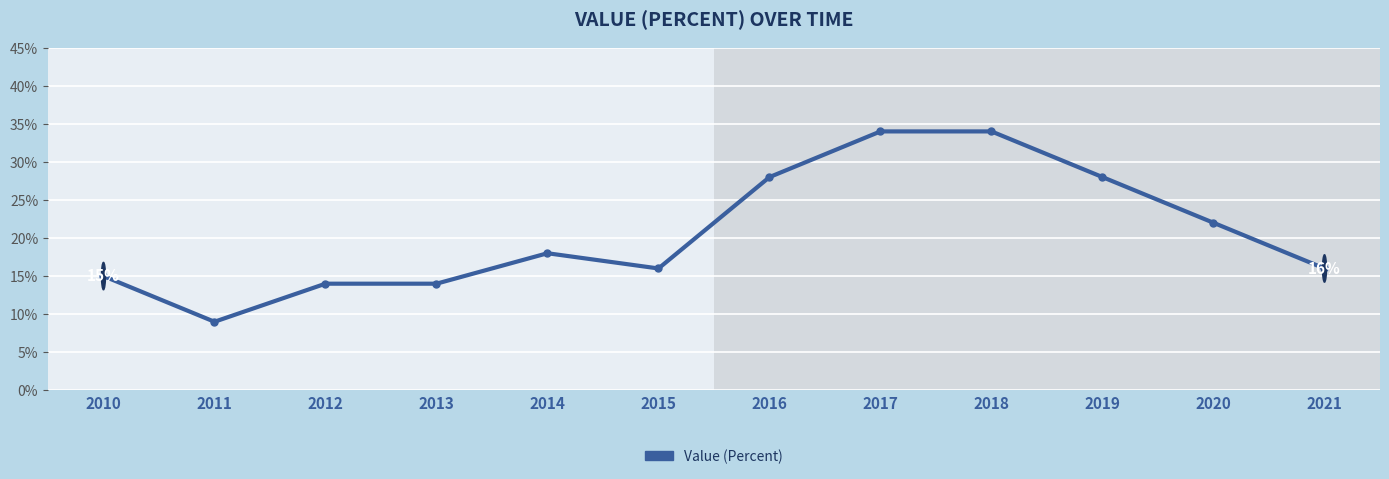

What is the sum of all values?

2.5